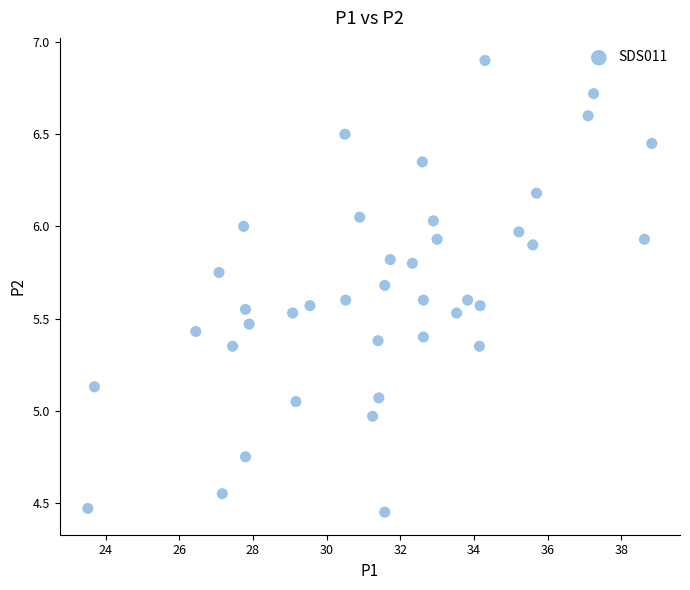

What is the range of X values (max minus min)?

15.3